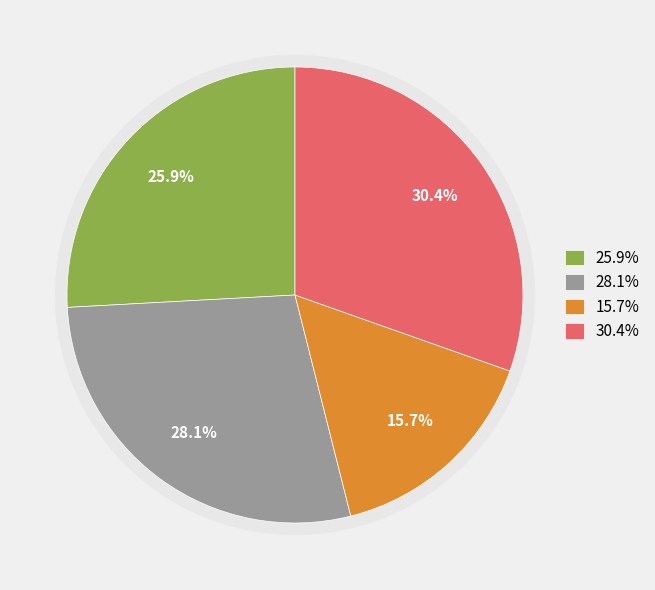

Is it true that ASM/Cont. is 16% of the pie?

False